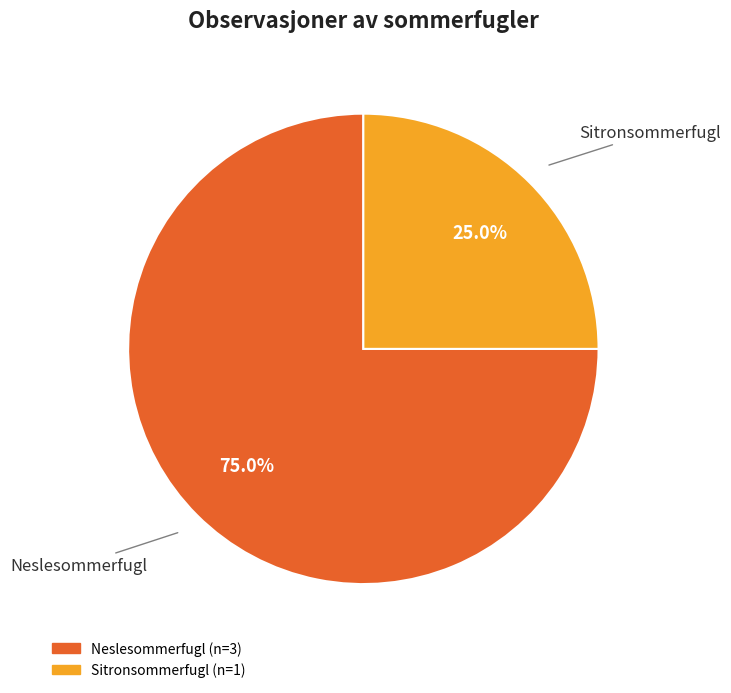

How many slices are in this pie chart?

2